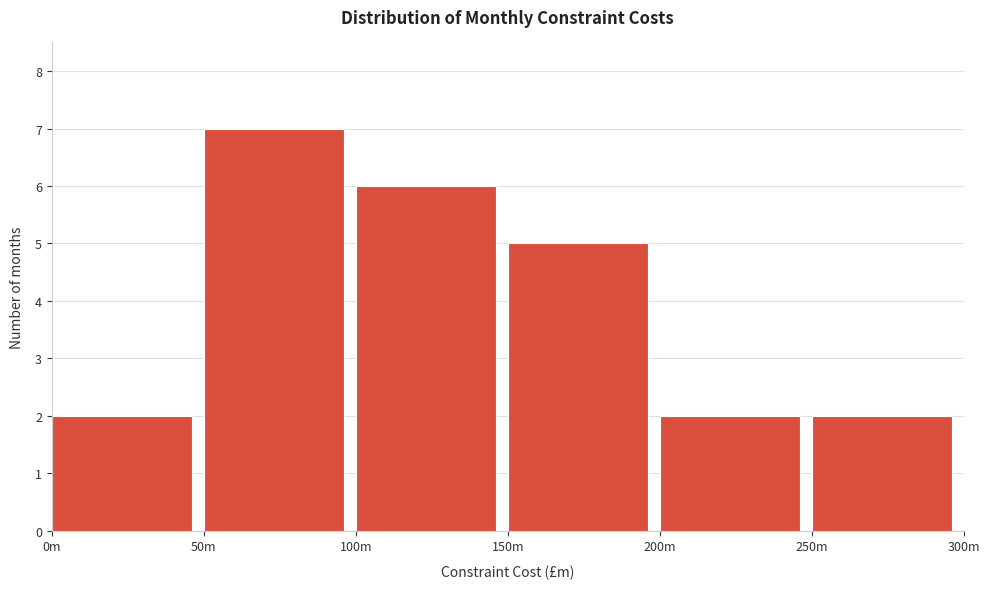

Reading left to right, what are all the values shown in this chart?

2	7	6	5	2	2